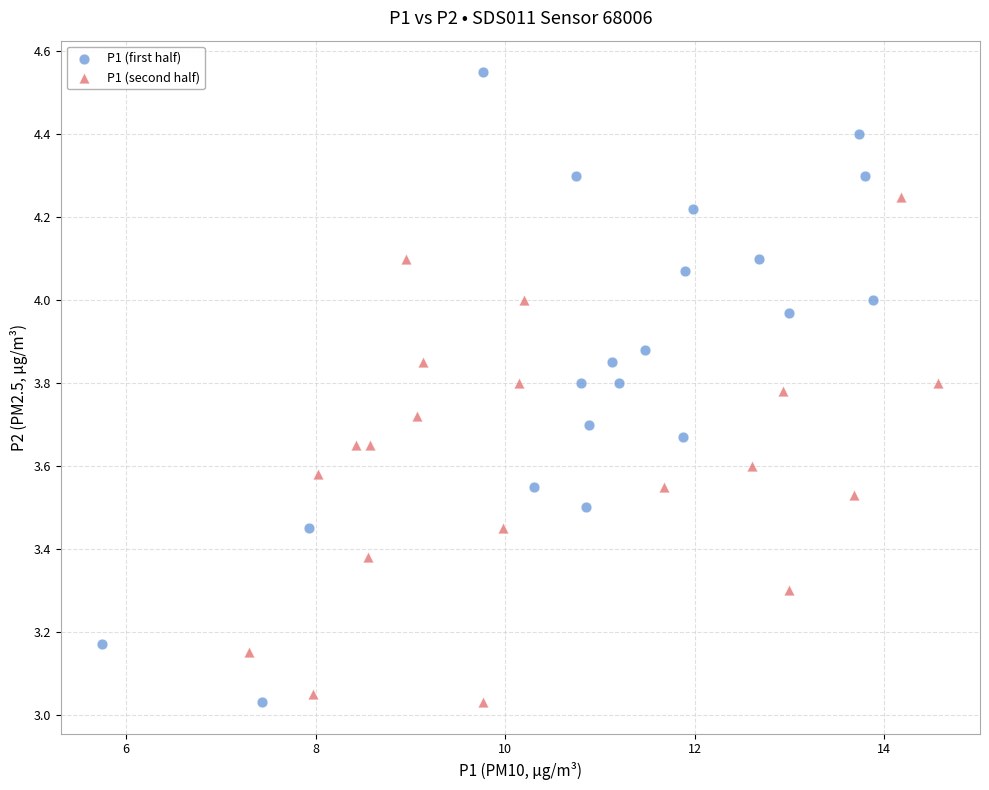

Which series reaches the maximum Y coordinate?

P1 (first half)